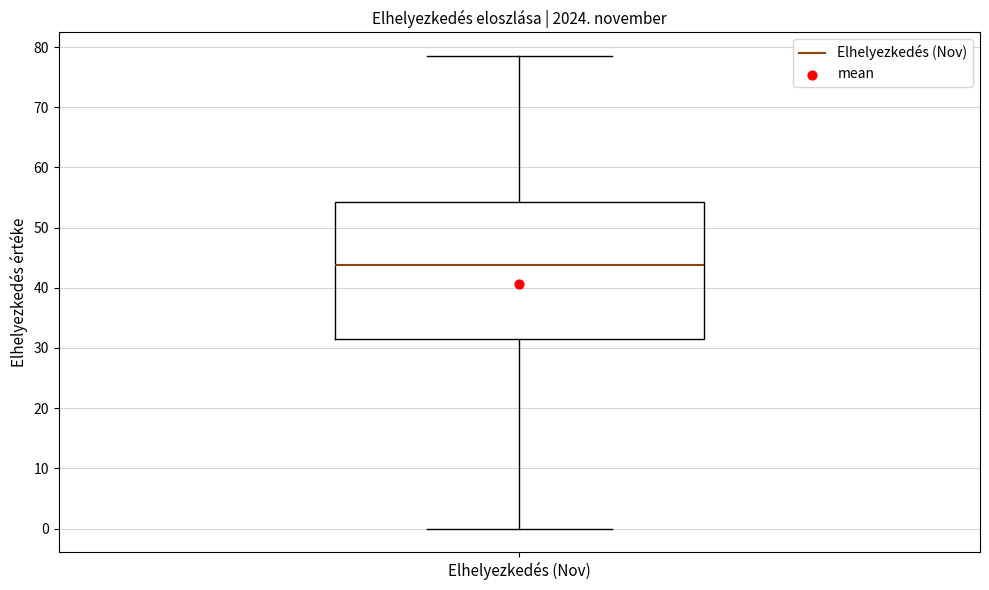

Read this box plot against the y-axis: the position of the median line, the range covered by the box, and the ends of both whiskers. The values are not printed on the chart, so give them approximately, as read against the axis.

median 44, box 31 to 54, whiskers 0 to 79